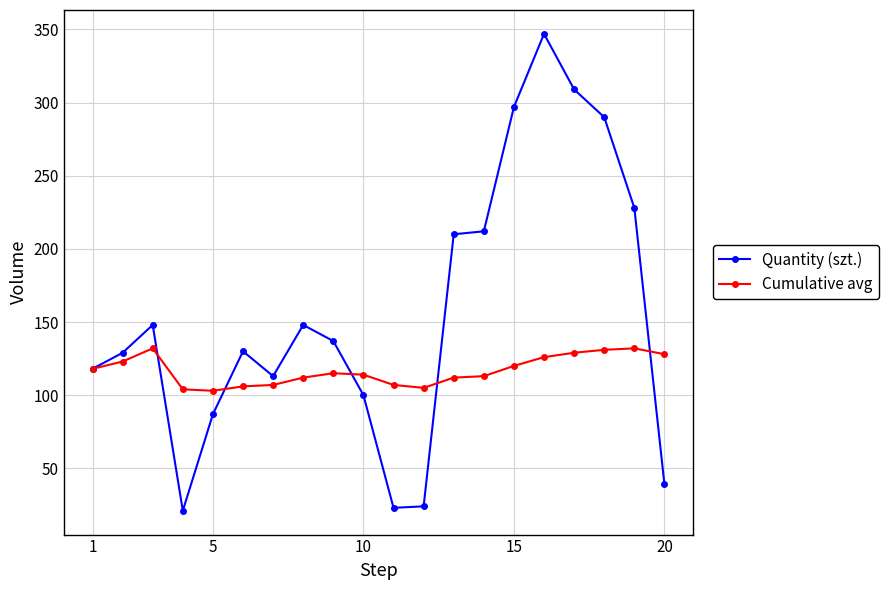

True or false: Cumulative avg has more than 2 points higher than both neighbors.

True